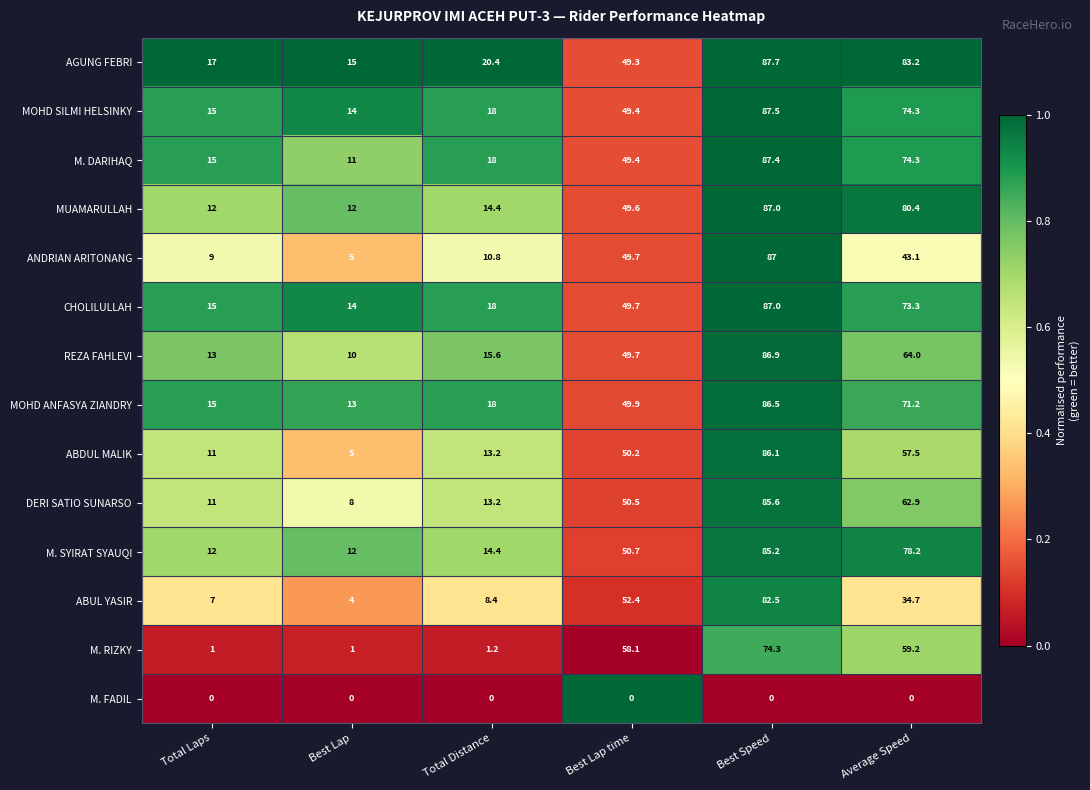

The M. FADIL series shows 0.0 at Best Lap time. True or false?

True